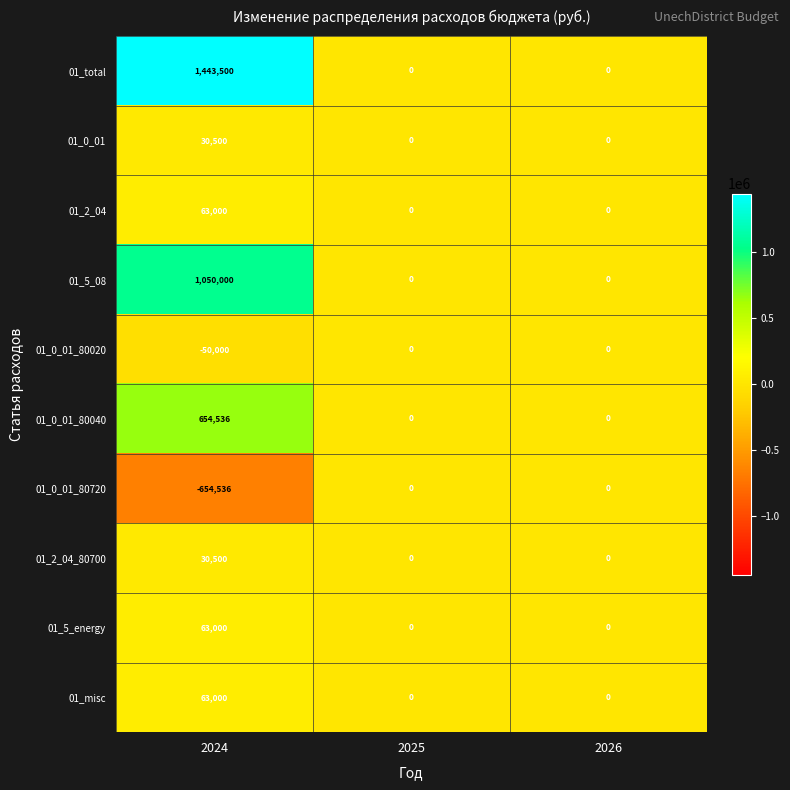

What is the minimum value shown in the chart?

-654536